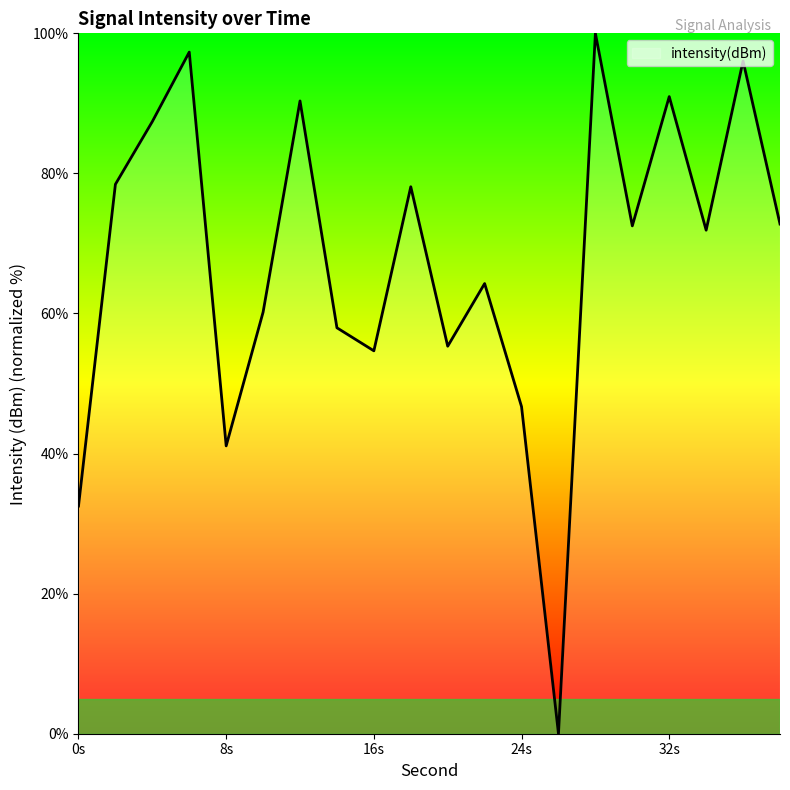

True or false: there are more than 1 points higher than both neighbors.

True